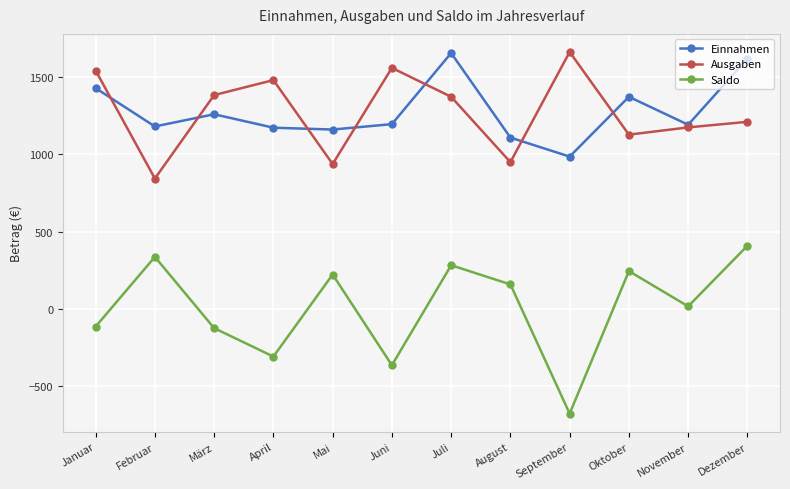

Is the value of Saldo at September greater than the value of Einnahmen at Juli?

No